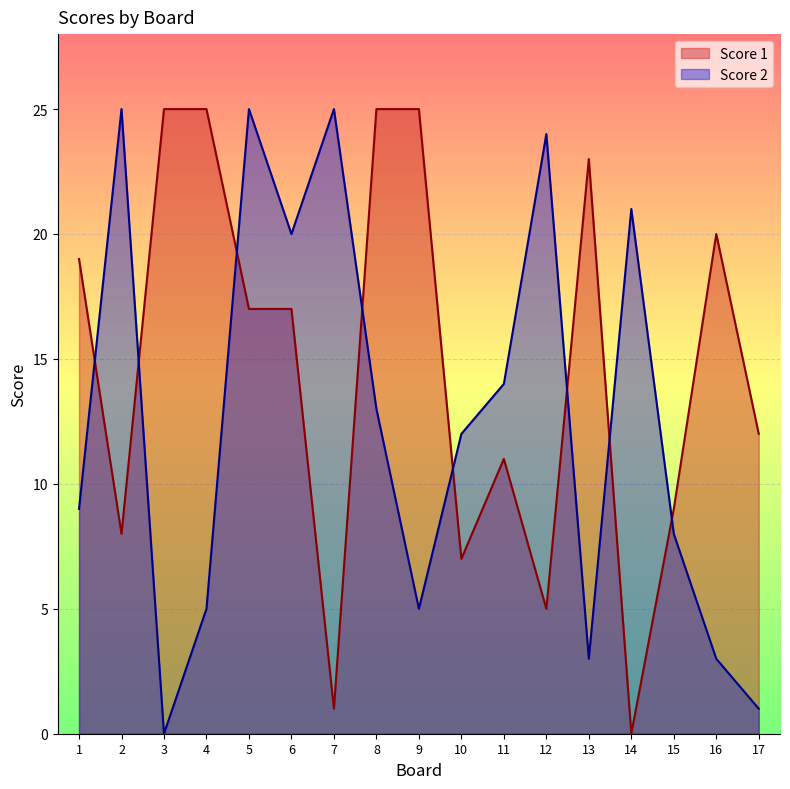

How many distinct data groups are displayed?

2